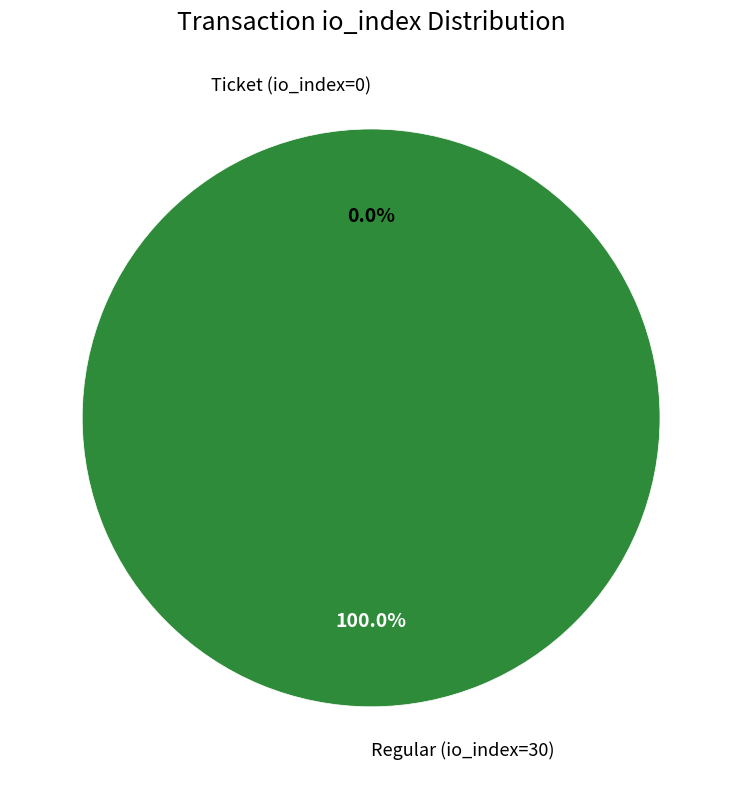

To the nearest percent, what portion does Regular (io_index=30) represent?

100%